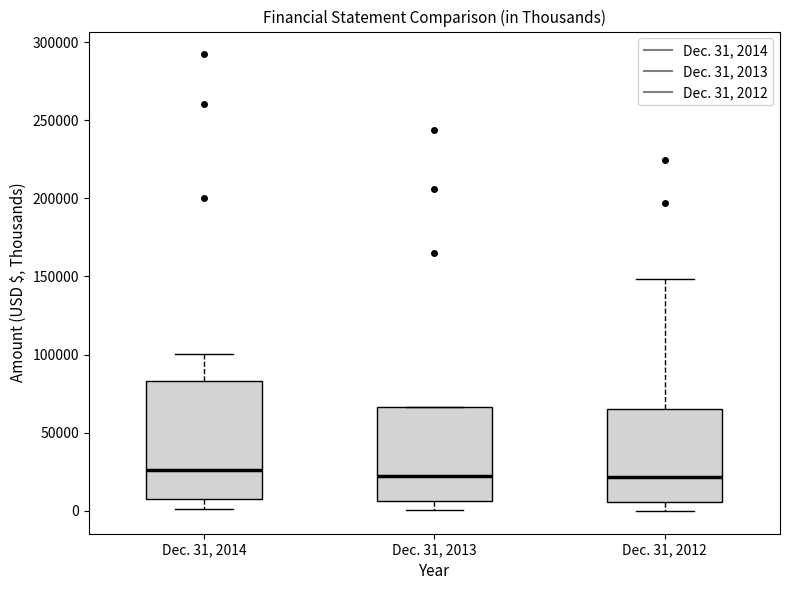

Comparing the boxes themselves (not the whiskers), which one is the tallest?

Dec. 31, 2014